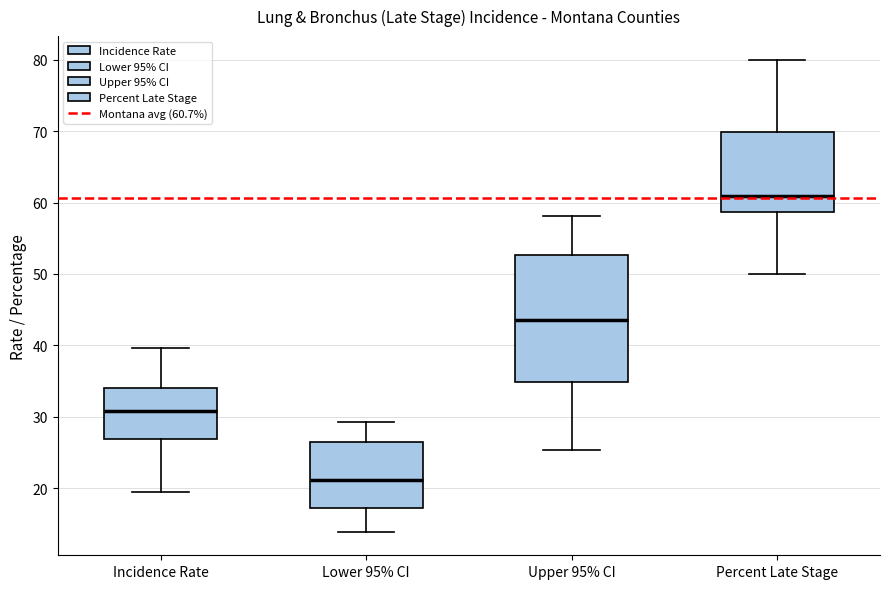

Reading left to right, read every box against the y-axis: the position of its median line, the range the box covers, and the ends of its whiskers. The values are not printed on the chart, so give them approximately, as read against the axis.

Incidence Rate: median 31, box 27 to 34, whiskers 19 to 40
Lower 95% CI: median 21, box 17 to 26, whiskers 14 to 29
Upper 95% CI: median 44, box 35 to 53, whiskers 25 to 58
Percent Late Stage: median 61, box 59 to 70, whiskers 50 to 80